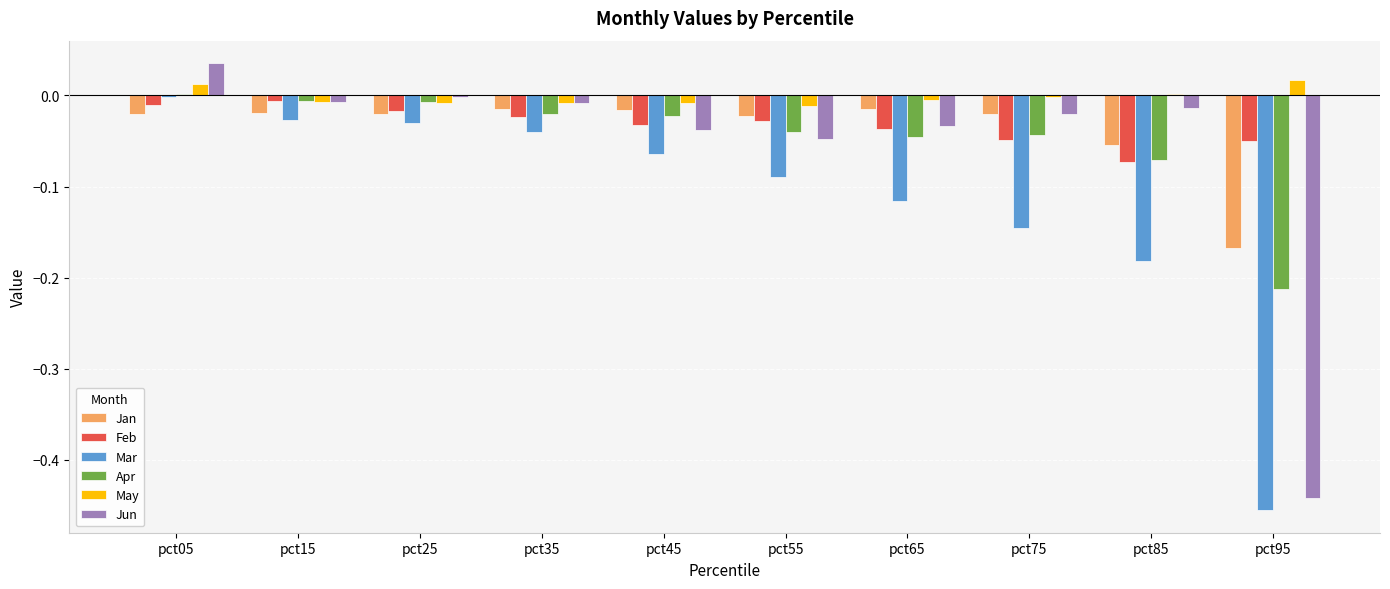

At which category does the chart reach its peak across all series?

pct05